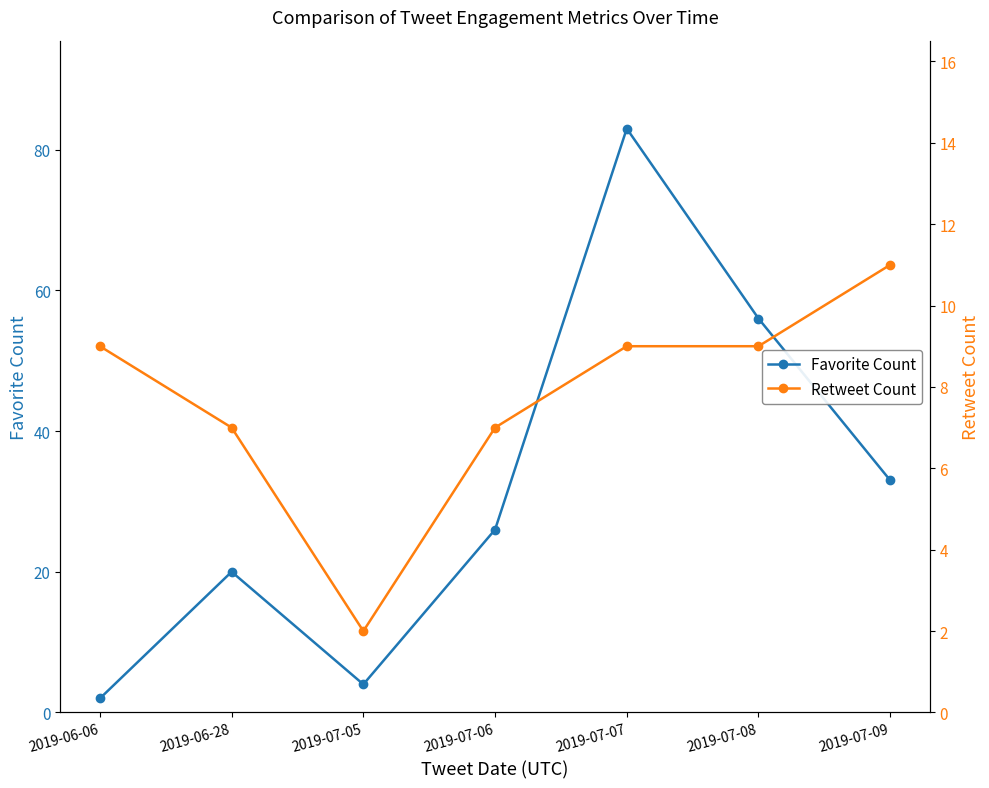

How many distinct data groups are displayed?

2